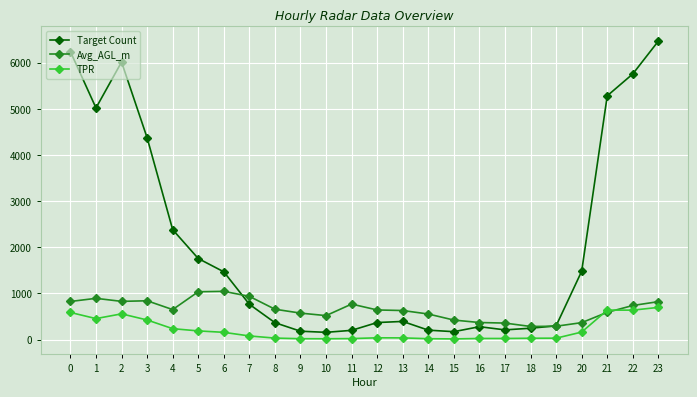

What is the value of the Target Count point at the 16th from the left?

173.0